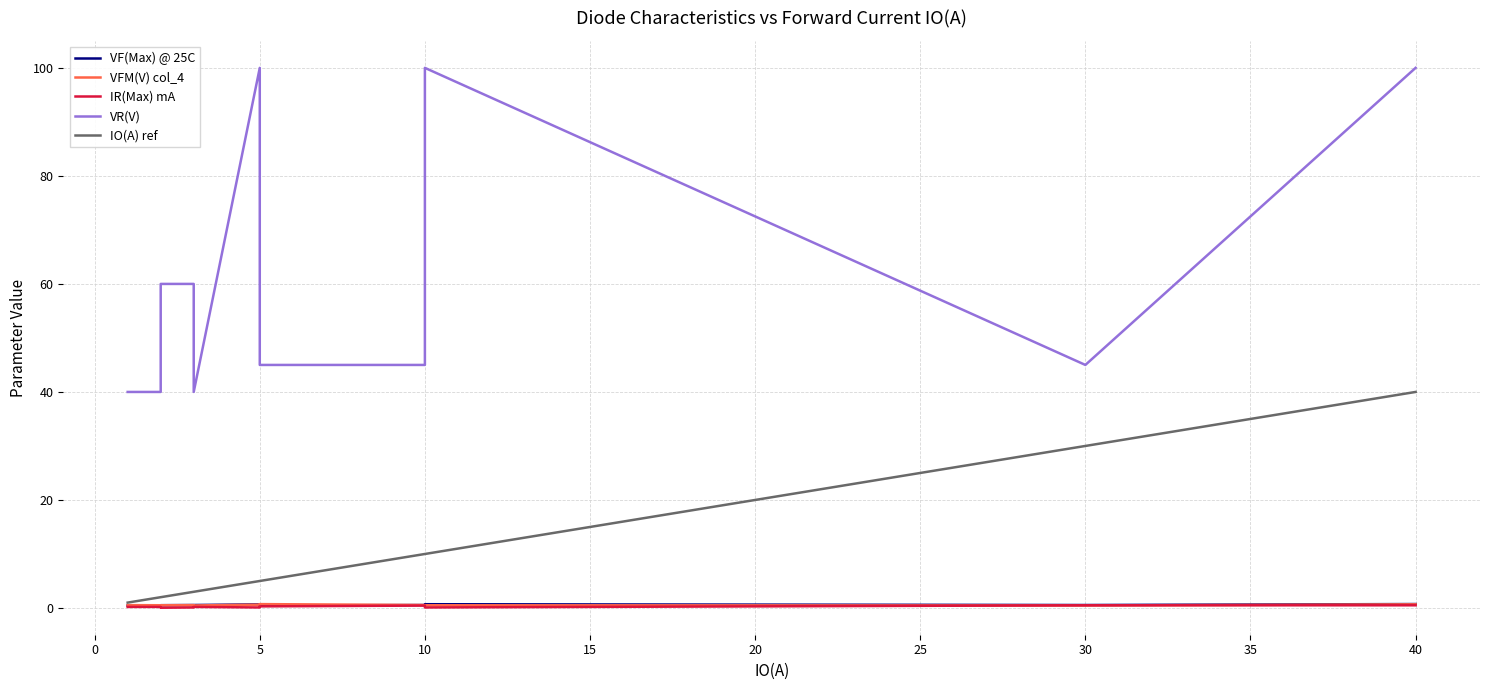

How many IR(Max) mA values are between 0 and 1?

12